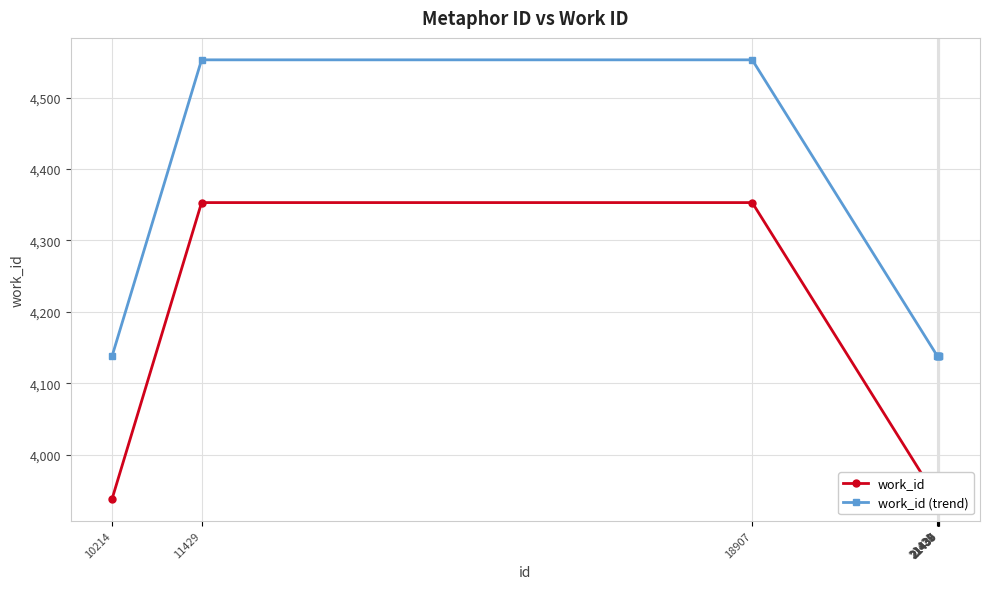

At how many categories does at least one series exceed 4324?

2